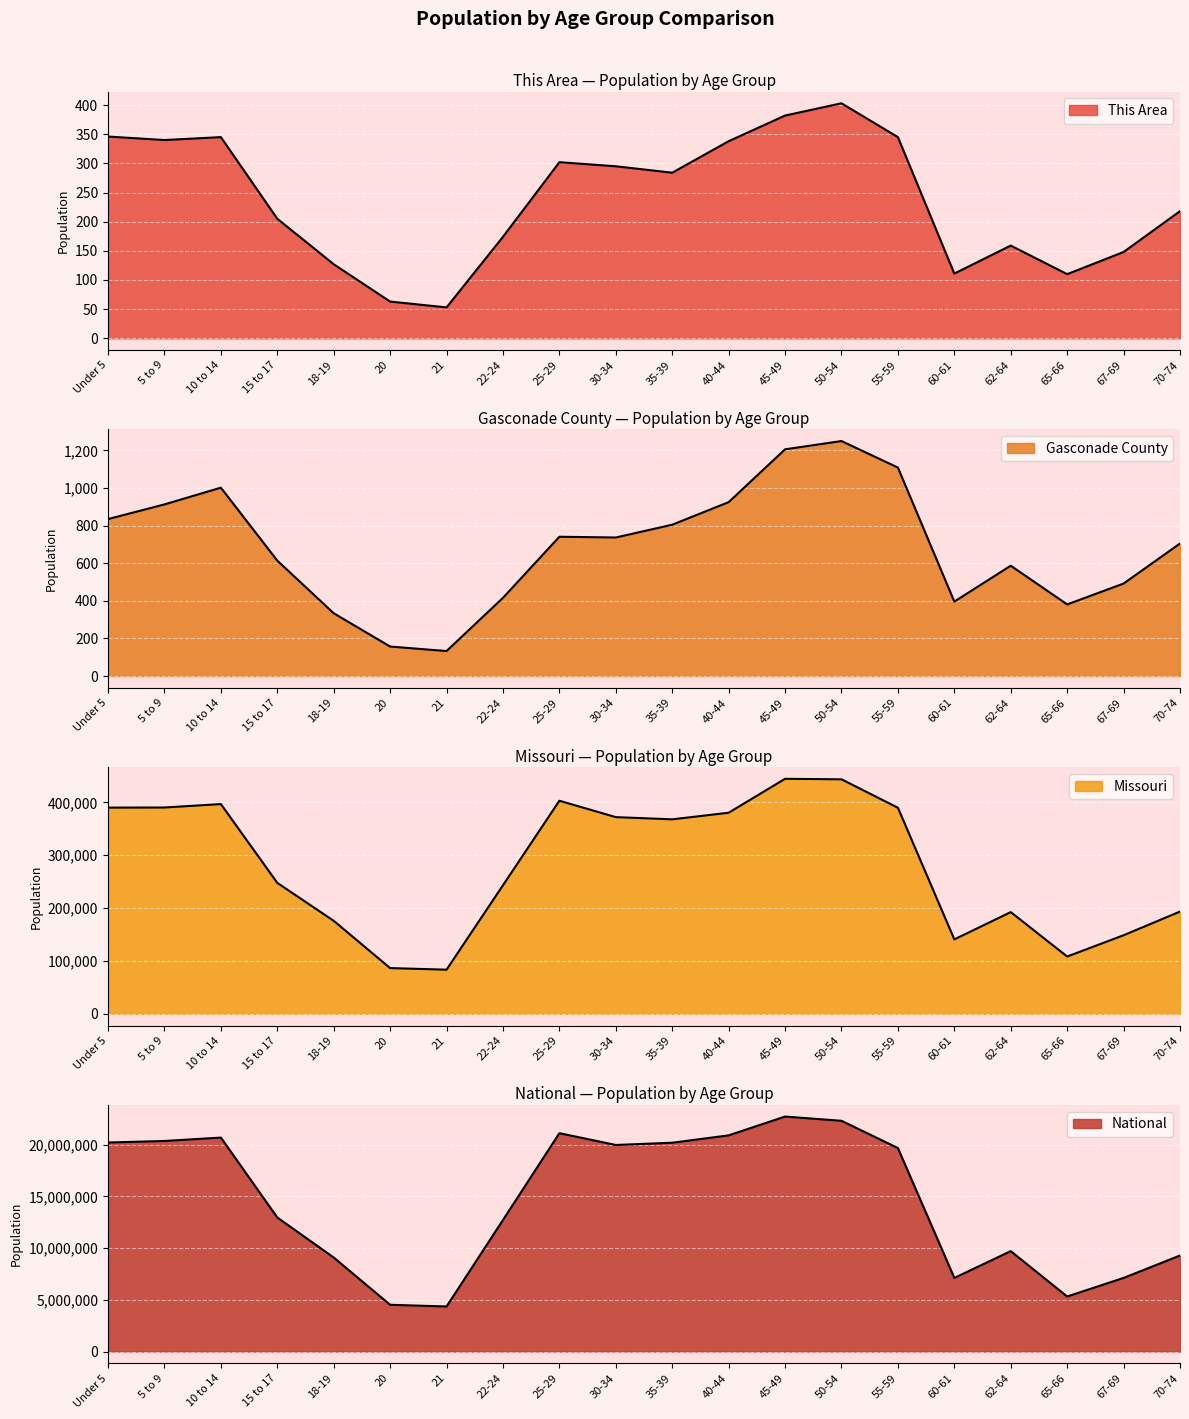

True or false: This Area and National cross at least once.

False